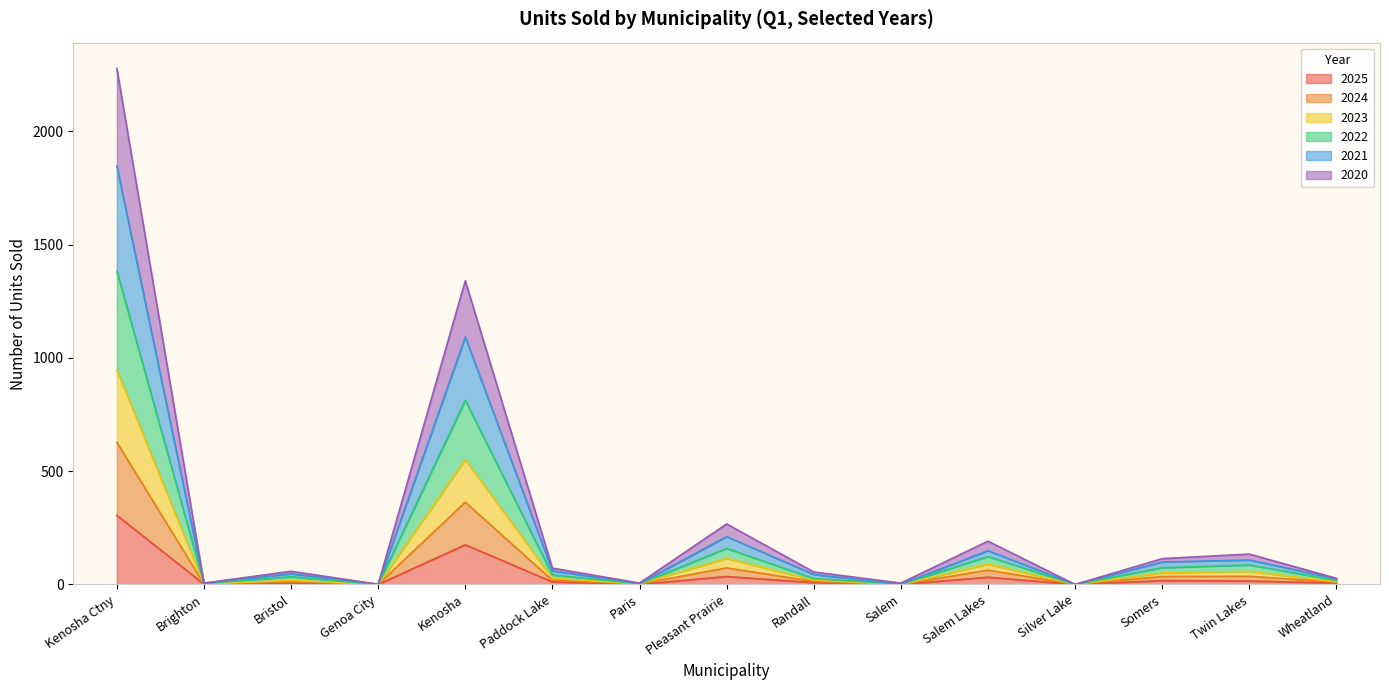

What is the label of the 8th point from the left?

Pleasant Prairie